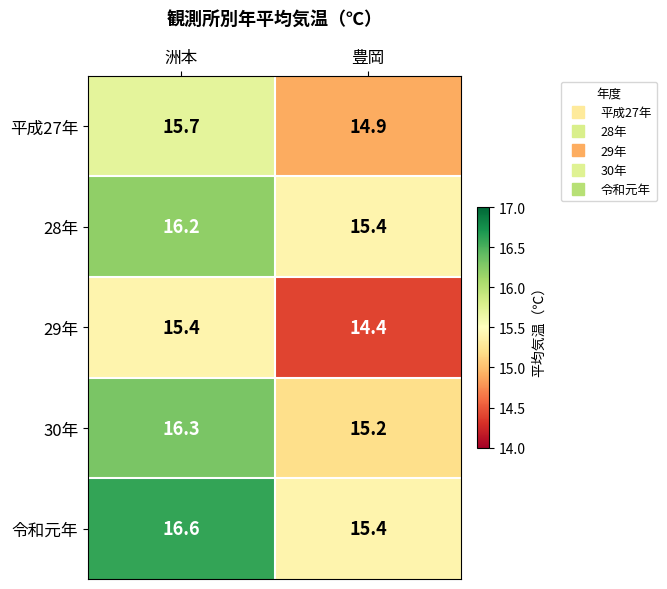

What is the sum of the 令和元年 values at 洲本 and 豊岡?

32.0